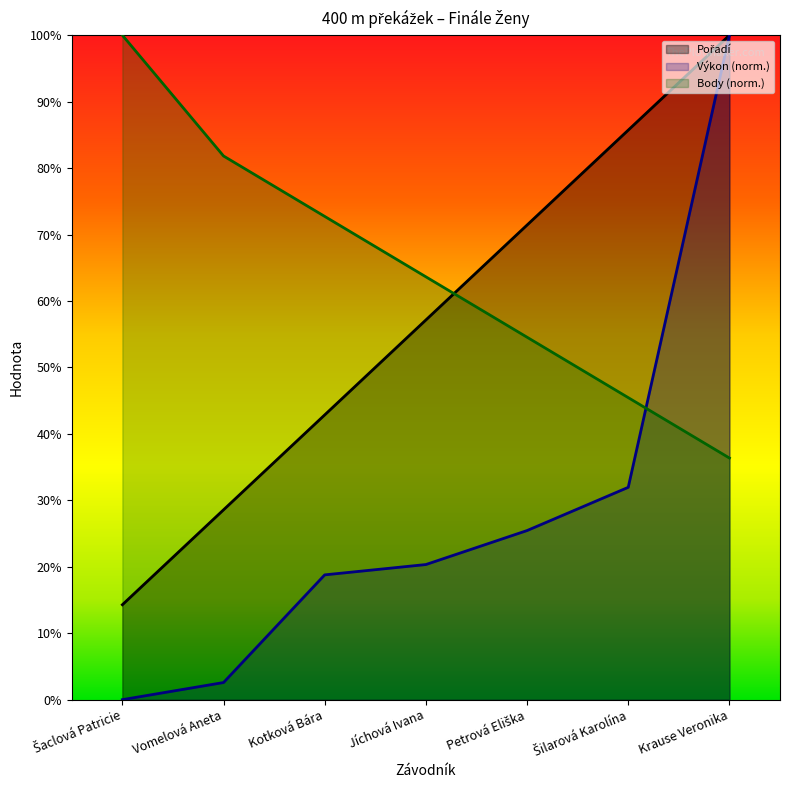

Is the value of Výkon at Jíchová Ivana greater than the value of Pořadí at Petrová Eliška?

No